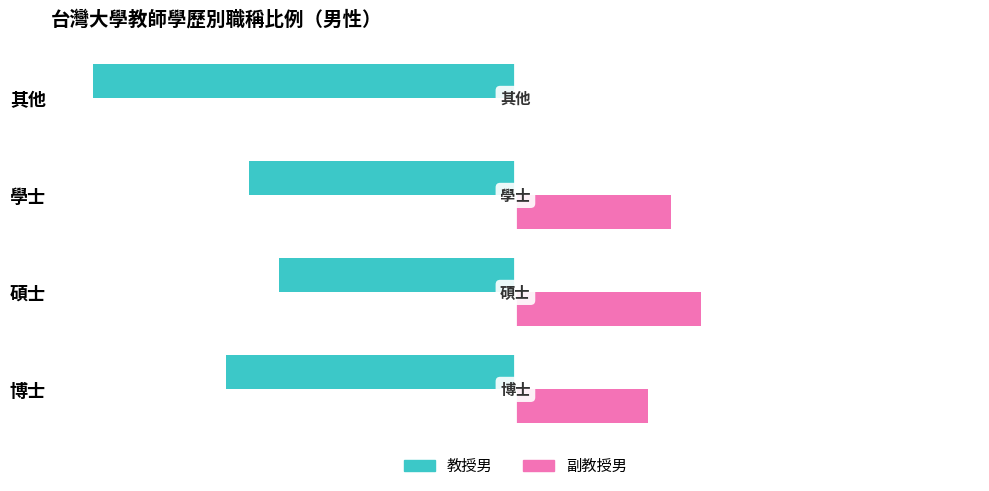

At which category is the sum across all series the highest?

碩士